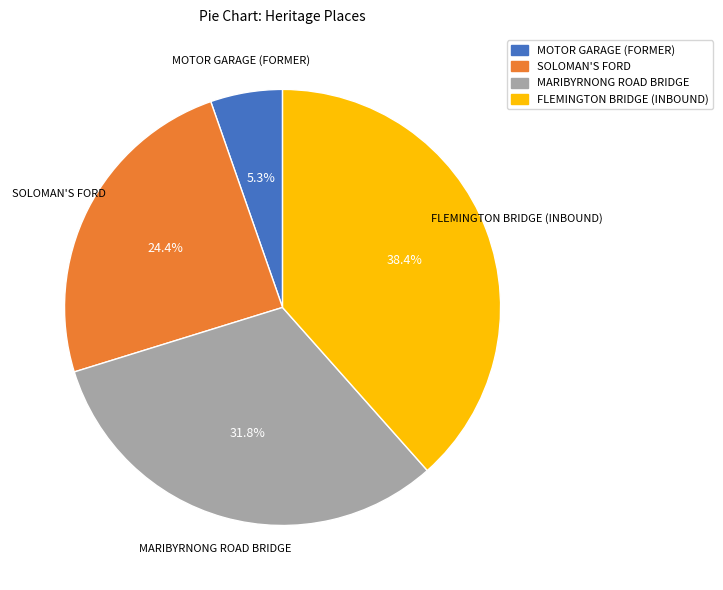

Count the number of slices in the pie.

4